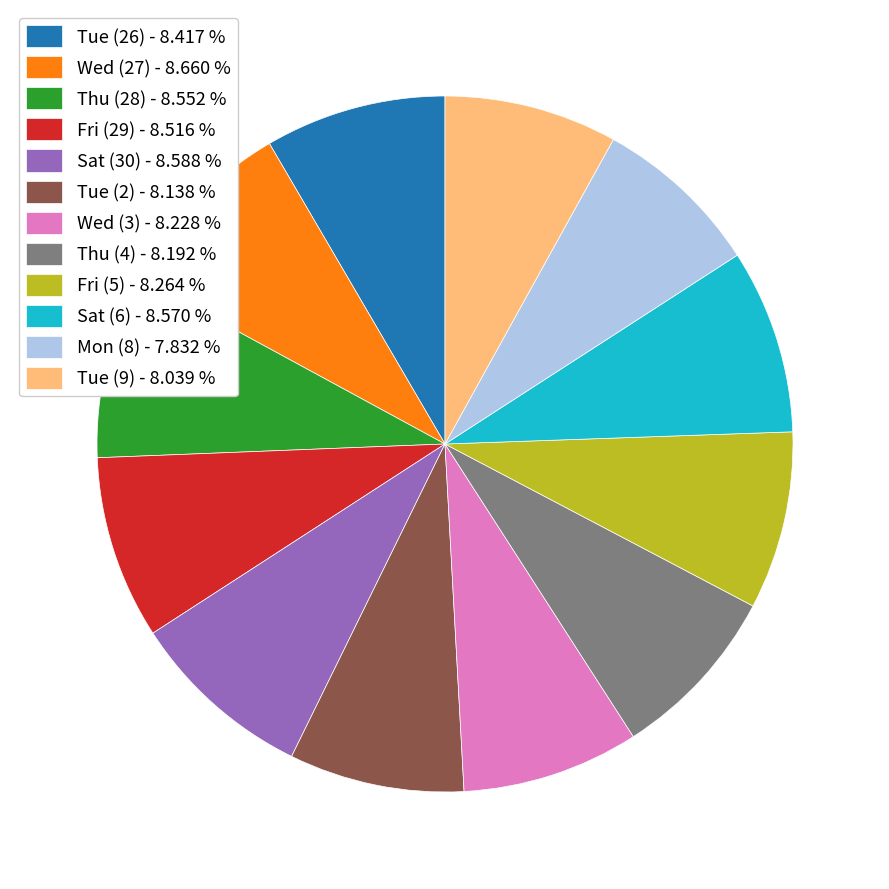

Do Mon (8) - 7.832 % and Tue (2) - 8.138 % together represent more than half of the pie?

No